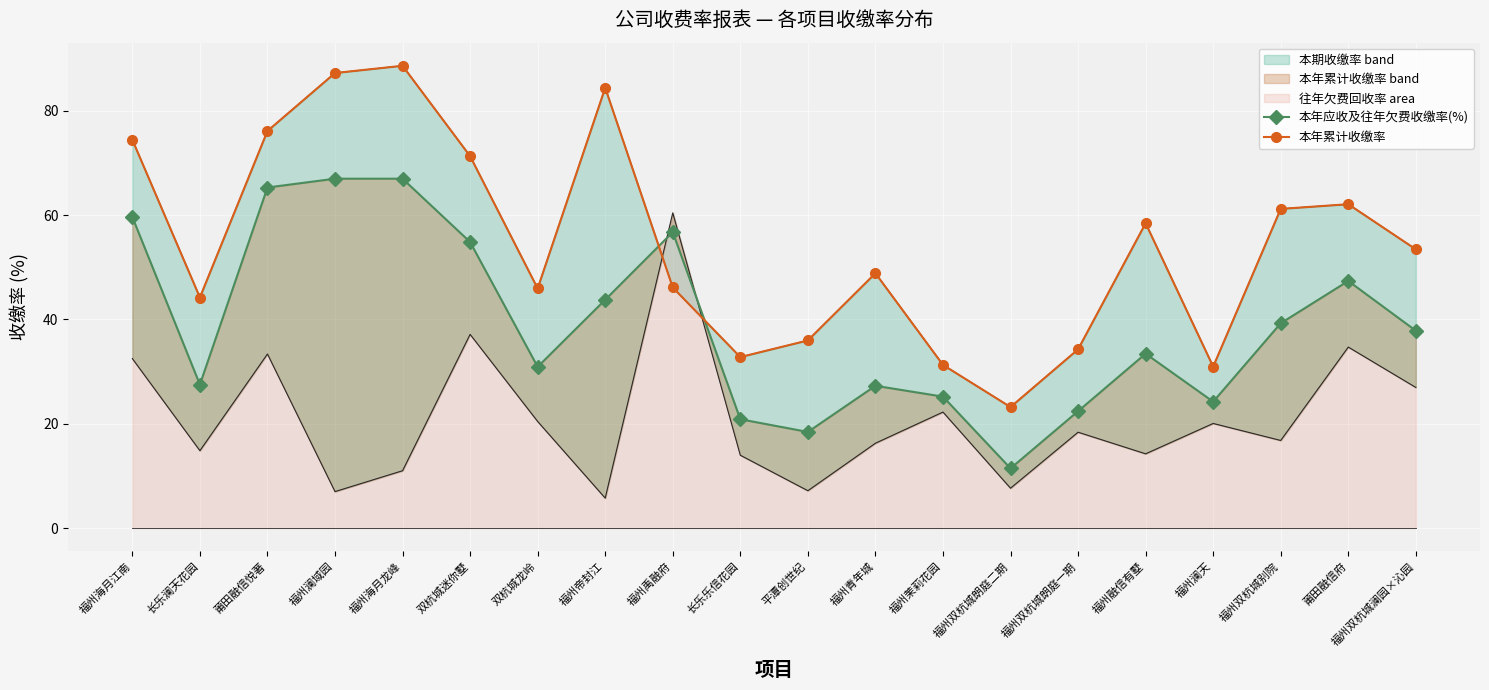

How many interior local peaks does the 本年累计收缴率 series have?

5